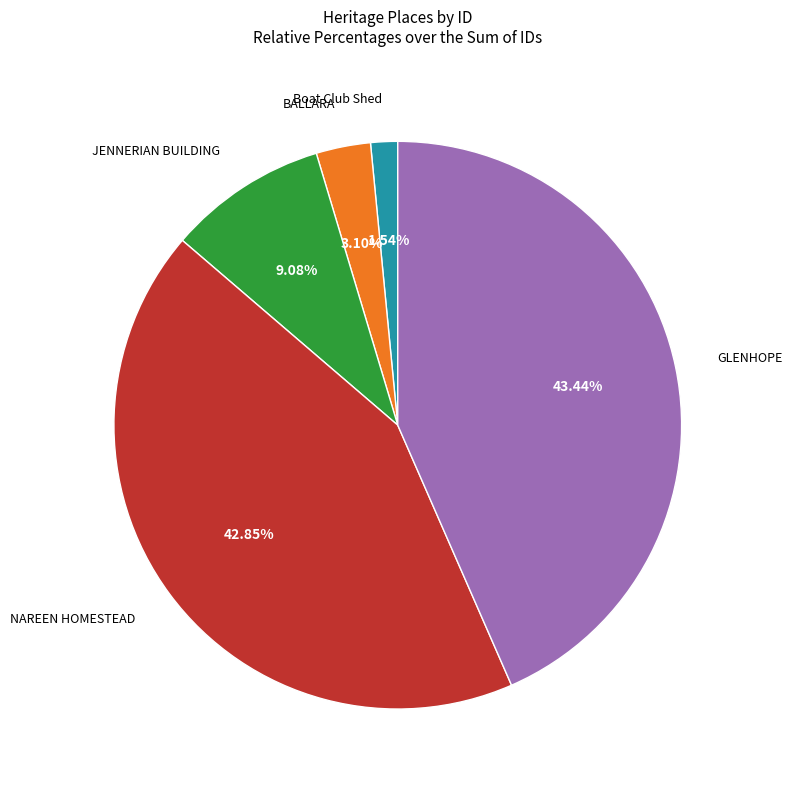

Does any single category account for the majority?

No